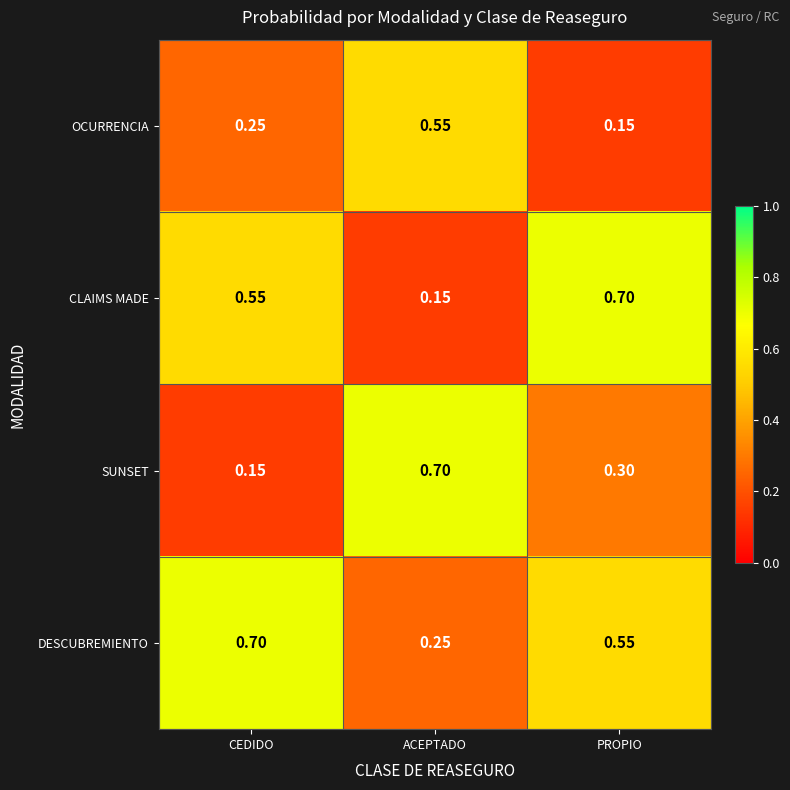

At which label is OCURRENCIA closest to 0?

PROPIO